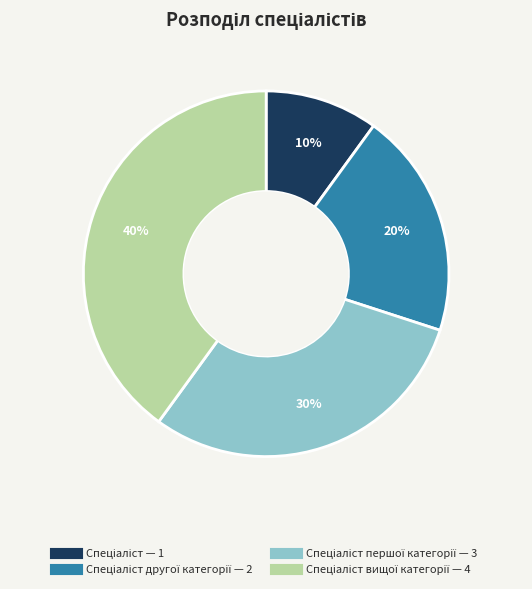

Does any single category account for the majority?

No